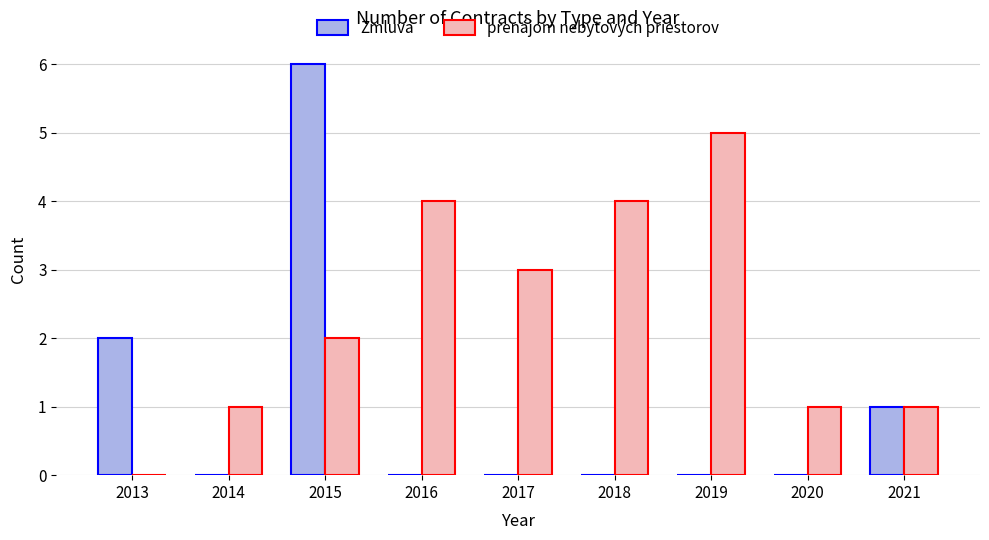

The value of Zmluva at 2021 is 0. True or false?

False